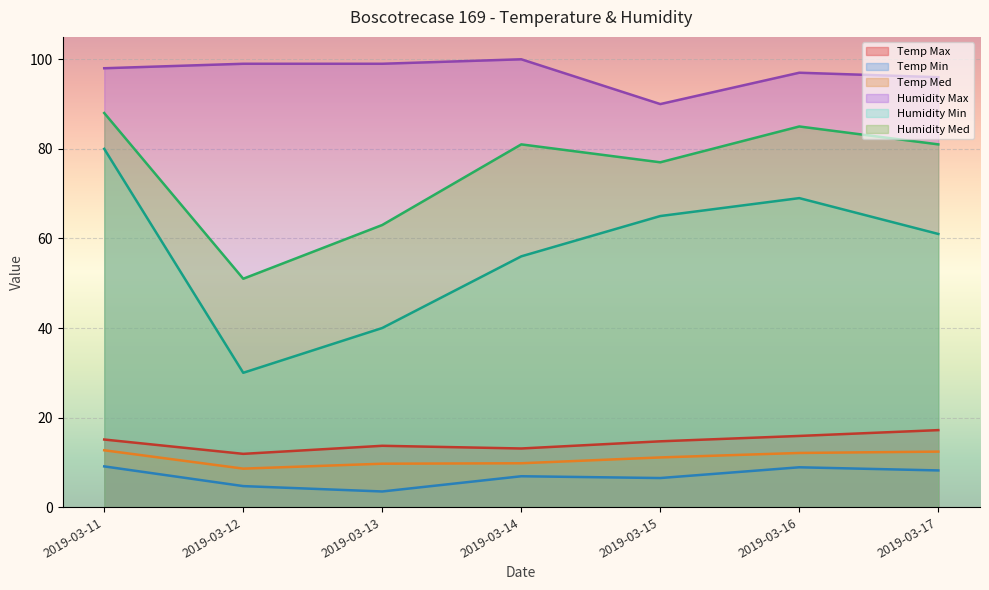

Reading right to left, what are all the values shown in this chart?

Temp Max: 17.2	15.9	14.7	13.1	13.7	11.9	15.1
Temp Min: 8.2	8.9	6.5	6.9	3.5	4.7	9.1
Temp Med: 12.4	12.1	11.1	9.8	9.7	8.6	12.7
Humidity Max: 96.0	97.0	90.0	100.0	99.0	99.0	98.0
Humidity Min: 61.0	69.0	65.0	56.0	40.0	30.0	80.0
Humidity Med: 81.0	85.0	77.0	81.0	63.0	51.0	88.0